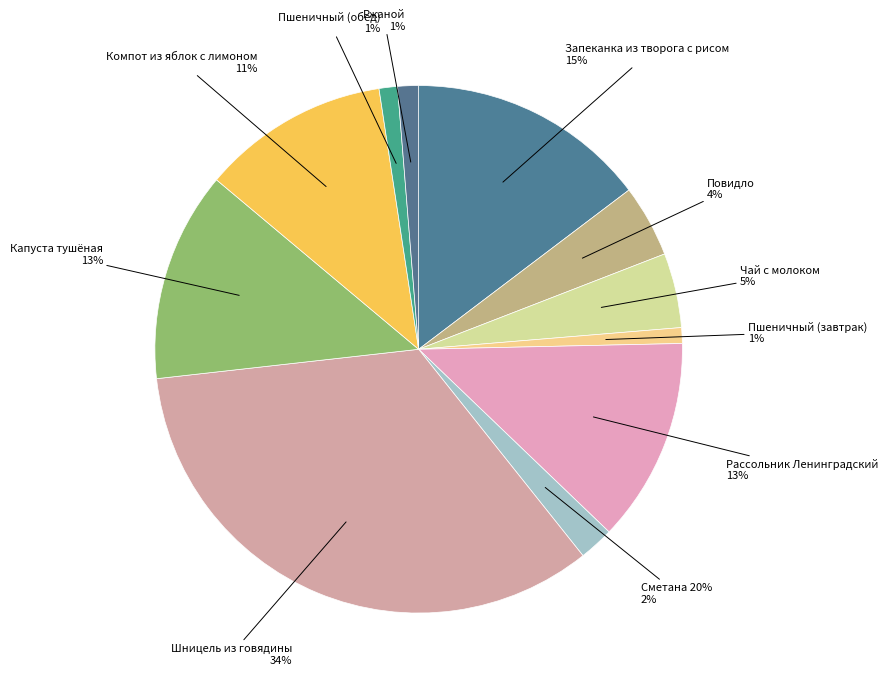

How many segments does this pie chart have?

11